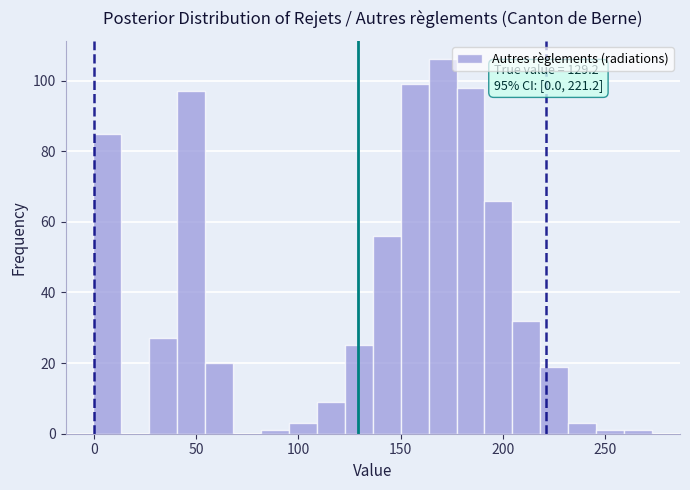

Read against the x-axis, roughly where is the centre of the tallest bar?

170